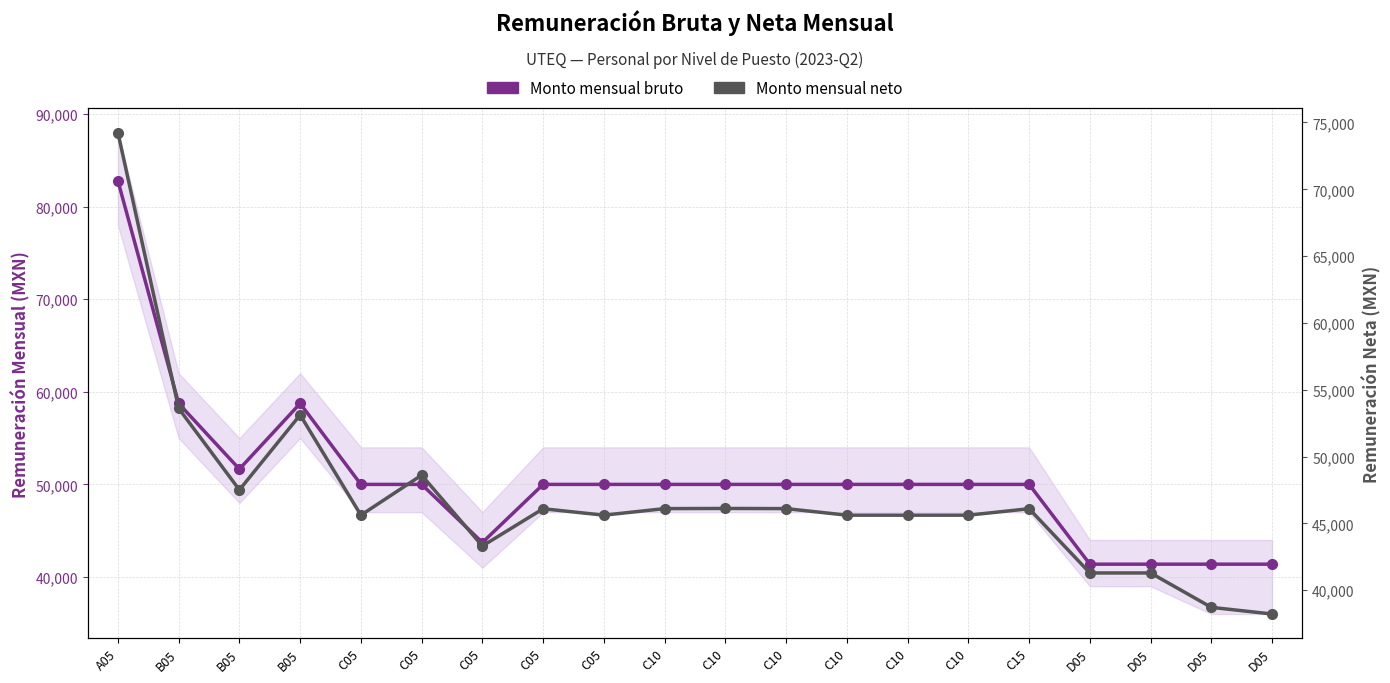

True or false: Monto mensual bruto and Monto mensual neto cross at least once.

False